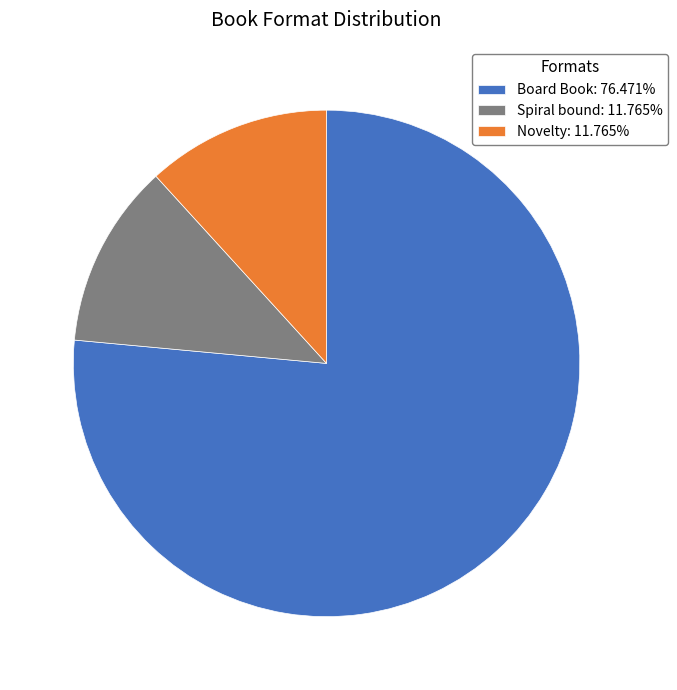

Is there any slice that represents more than half of the pie?

Yes